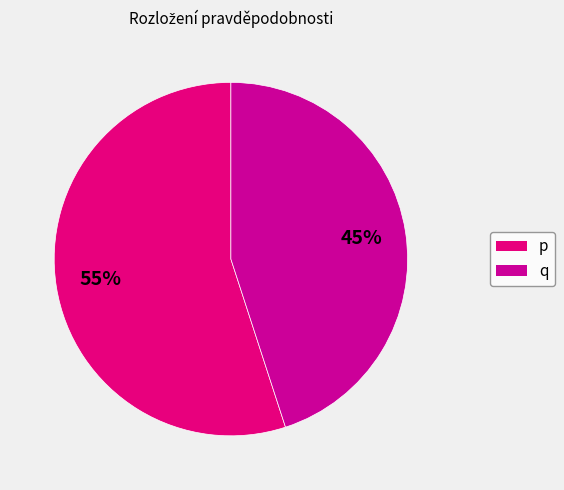

To the nearest percent, what percentage of the pie is q?

45%